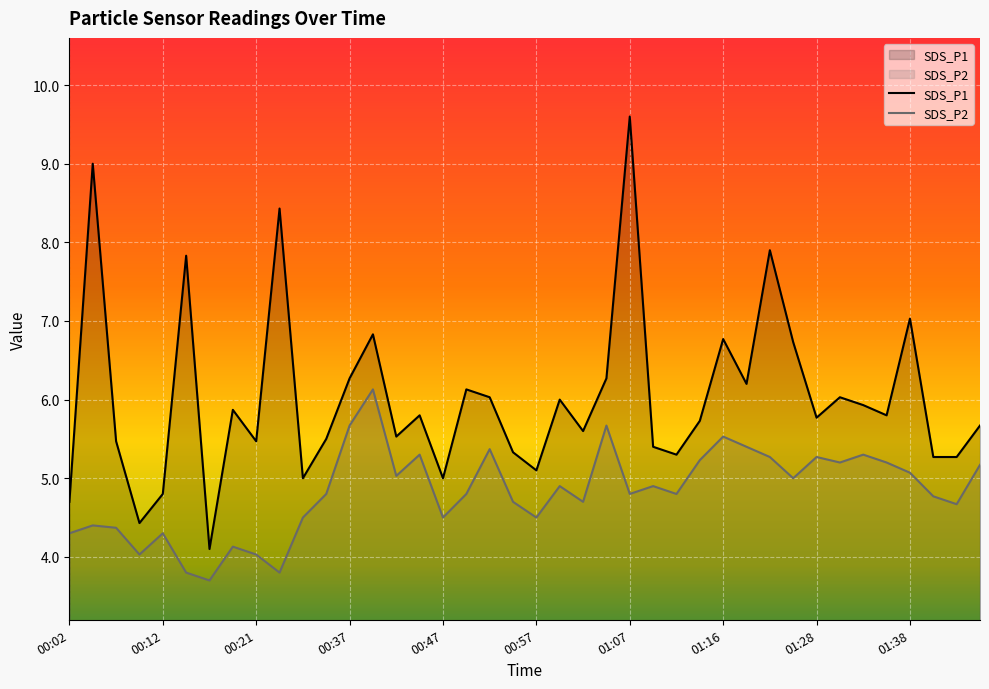

At which category is the sum across all series the highest?

01:07